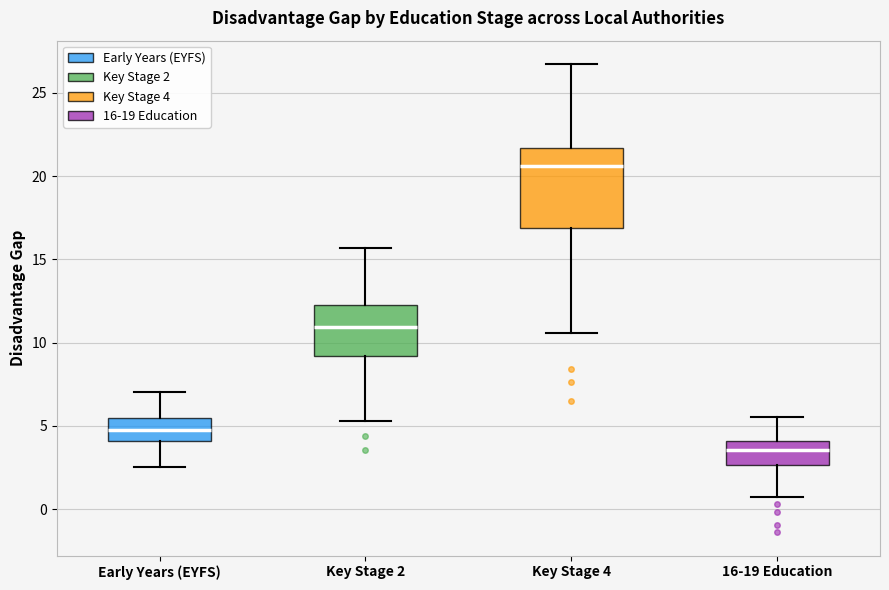

Reading left to right, transcribe this box plot: for each box, give where its median line is, the range the box spans, and where its two whiskers end, as read against the y-axis. The values are not printed on the chart, so give them approximately, as read against the axis.

Early Years (EYFS): median 5.0, box 4.0 to 5.5, whiskers 2.5 to 7.0
Key Stage 2: median 11.0, box 9.0 to 12.5, whiskers 5.5 to 15.5
Key Stage 4: median 20.5, box 17.0 to 21.5, whiskers 10.5 to 26.5
16-19 Education: median 3.5, box 2.5 to 4.0, whiskers 0.5 to 5.5